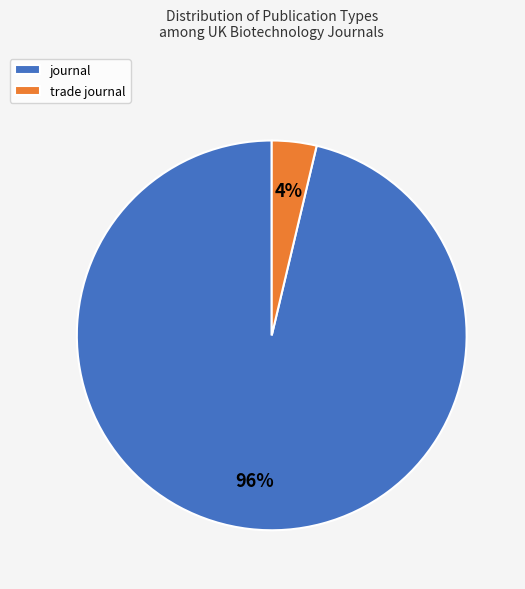

Which category accounts for the majority?

journal